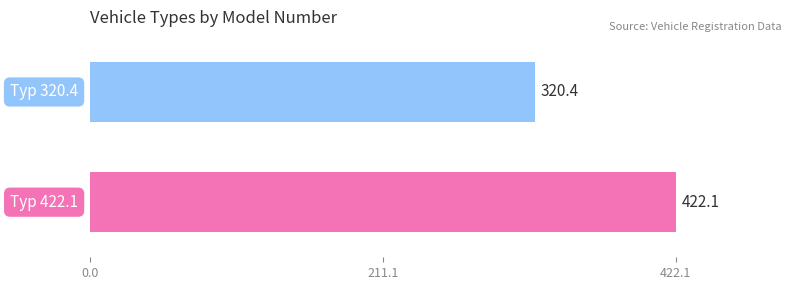

What is the sum of all values?

742.5